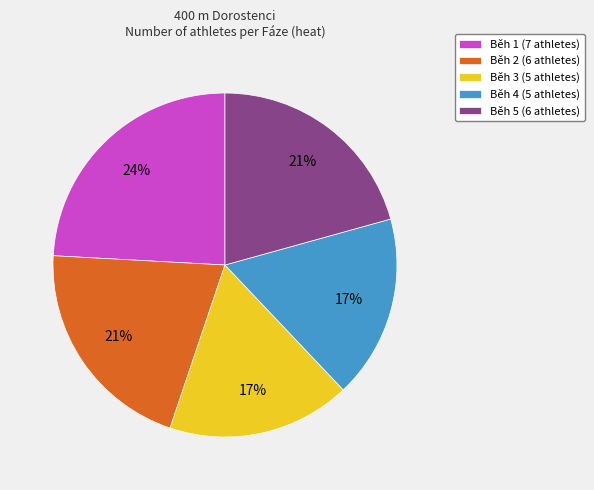

Which has a higher value, Běh 3 or Běh 2?

Běh 2